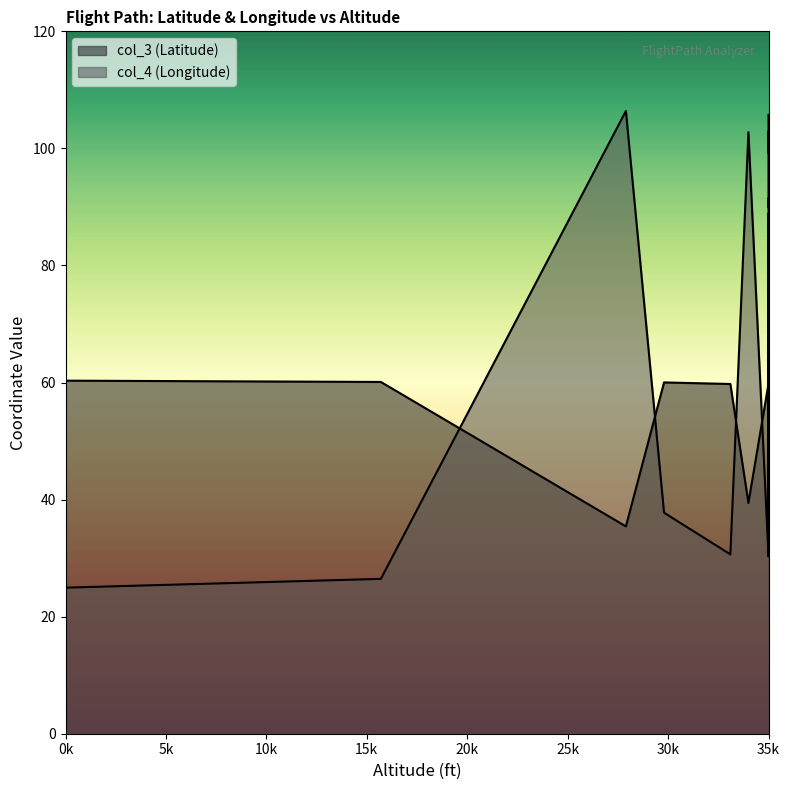

List the series in order of their peak value, lowest first.

col_3 (Latitude), col_4 (Longitude)